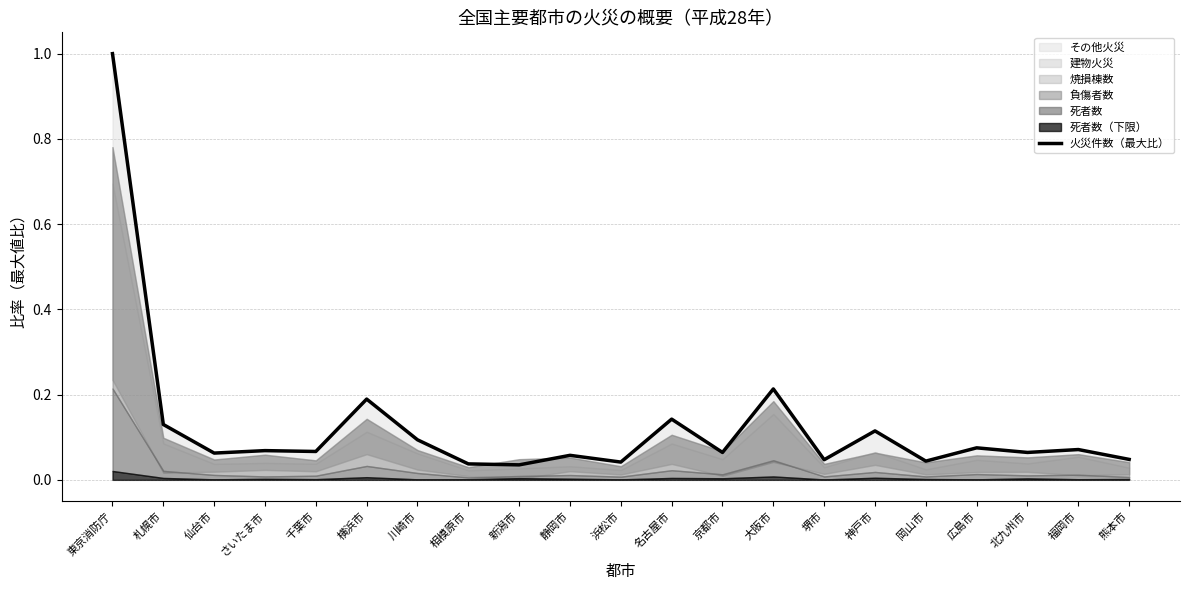

Reading left to right, extract all data points from this chart.

東京消防庁=1.0	札幌市=0.1	仙台市=0.1	さいたま市=0.1	千葉市=0.1	横浜市=0.2	川崎市=0.1	相模原市=0.0	新潟市=0.0	静岡市=0.1	浜松市=0.0	名古屋市=0.1	京都市=0.1	大阪市=0.2	堺市=0.0	神戸市=0.1	岡山市=0.0	広島市=0.1	北九州市=0.1	福岡市=0.1	熊本市=0.0